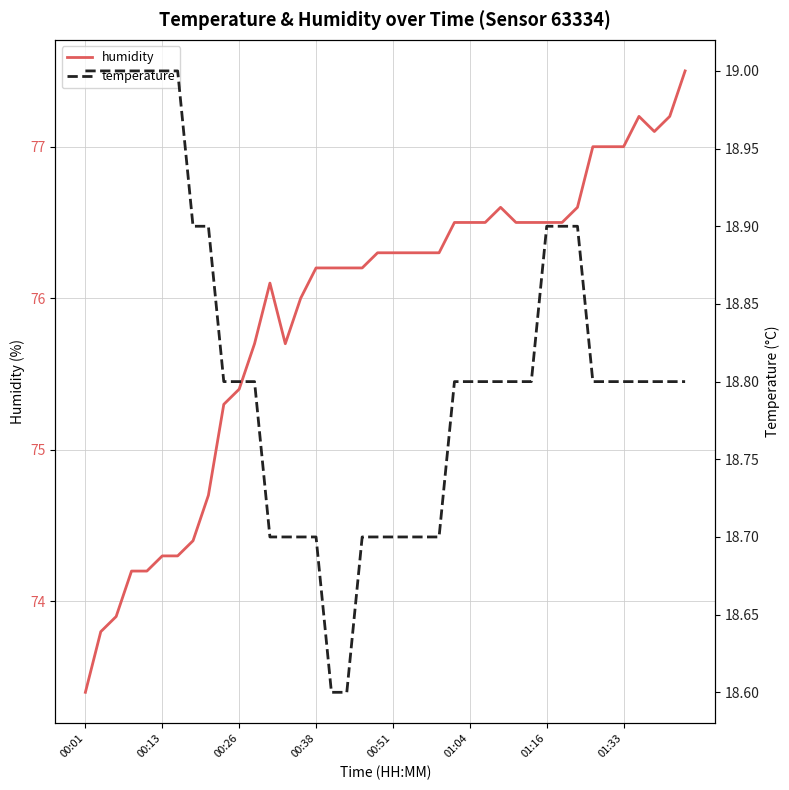

What is the minimum value for humidity?

73.4